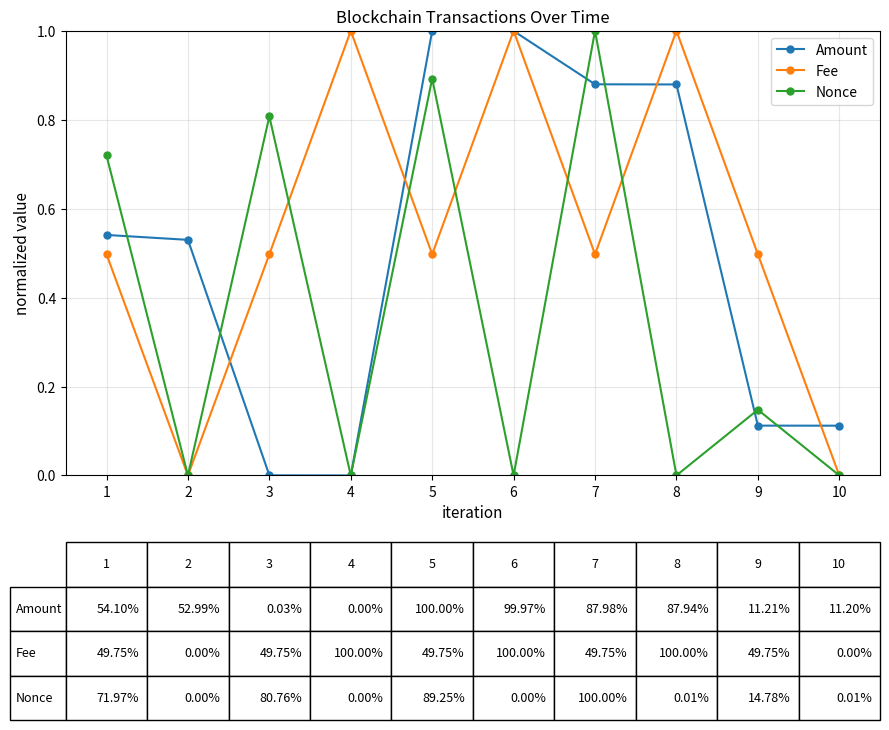

What is the greatest value displayed?

1.0